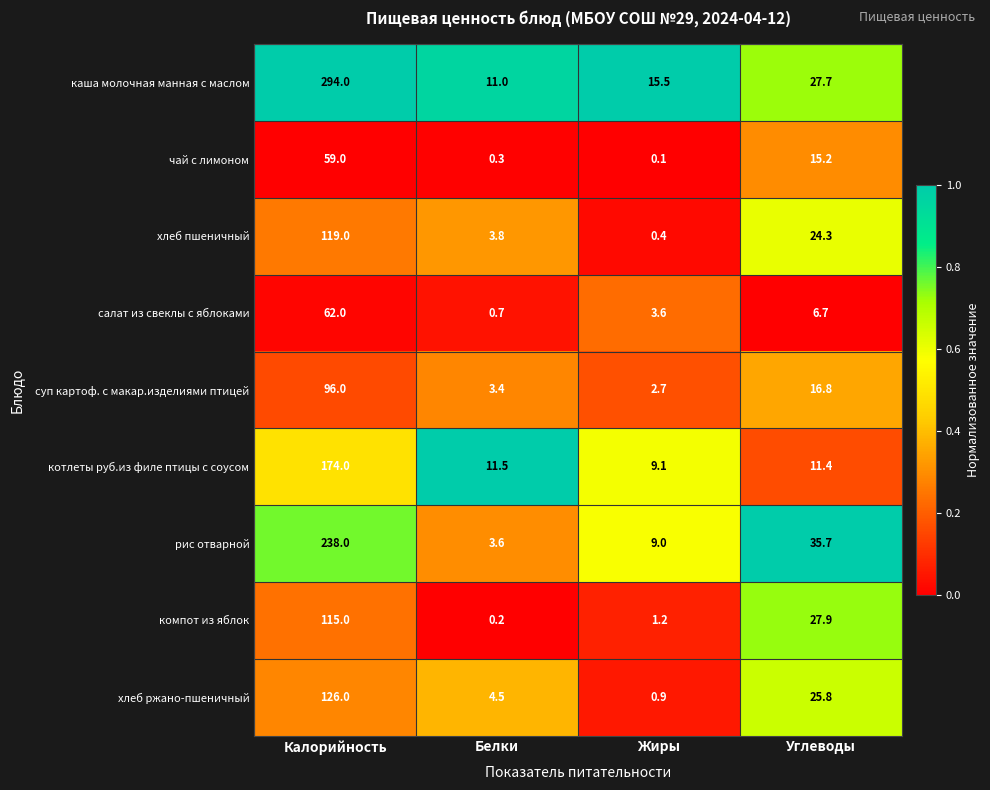

Which series has the largest range (max minus min)?

каша молочная манная с маслом